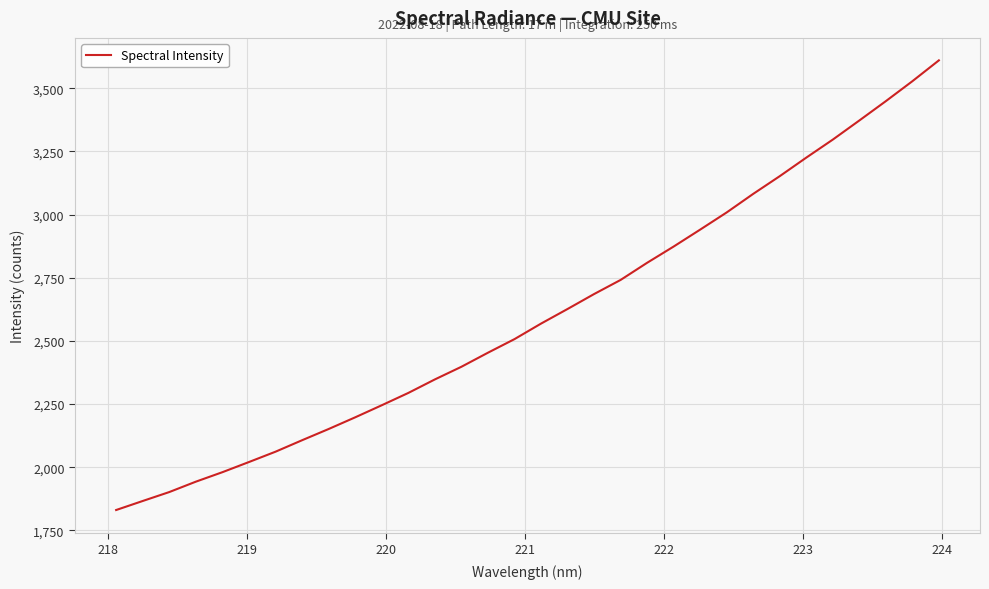

Does the chart have visible grid lines?

Yes